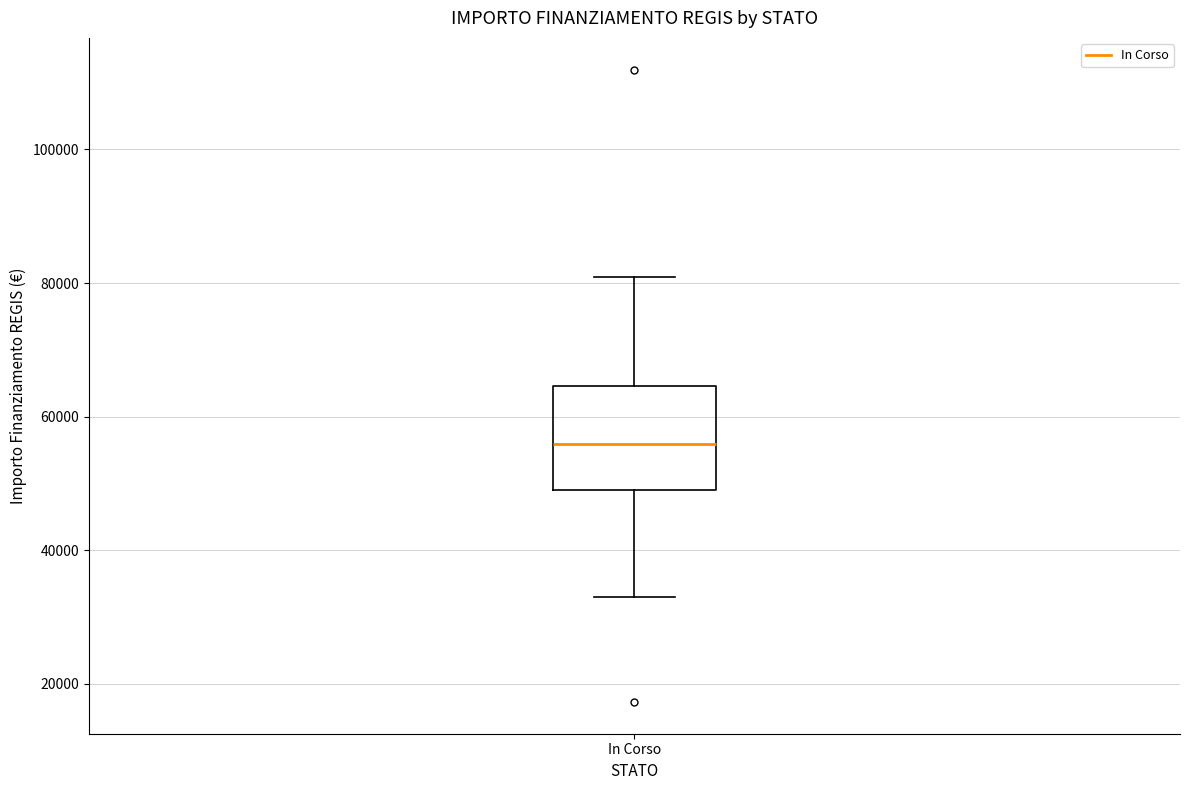

Read this box plot against the y-axis: the position of the median line, the range covered by the box, and the ends of both whiskers. The values are not printed on the chart, so give them approximately, as read against the axis.

median 56000, box 50000 to 64000, whiskers 32000 to 80000